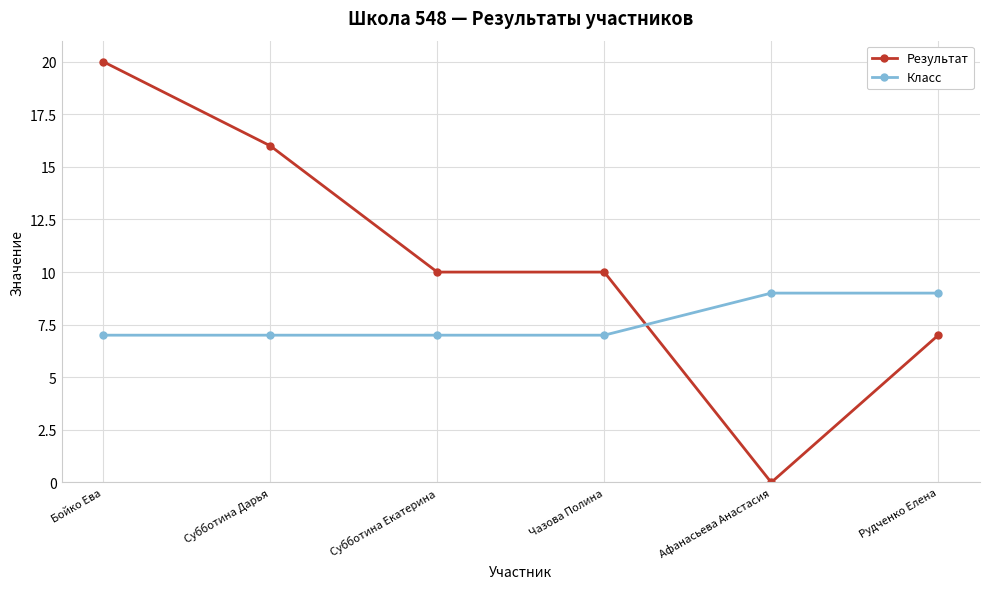

Which series changed the most between Чазова Полина and Афанасьева Анастасия?

Результат